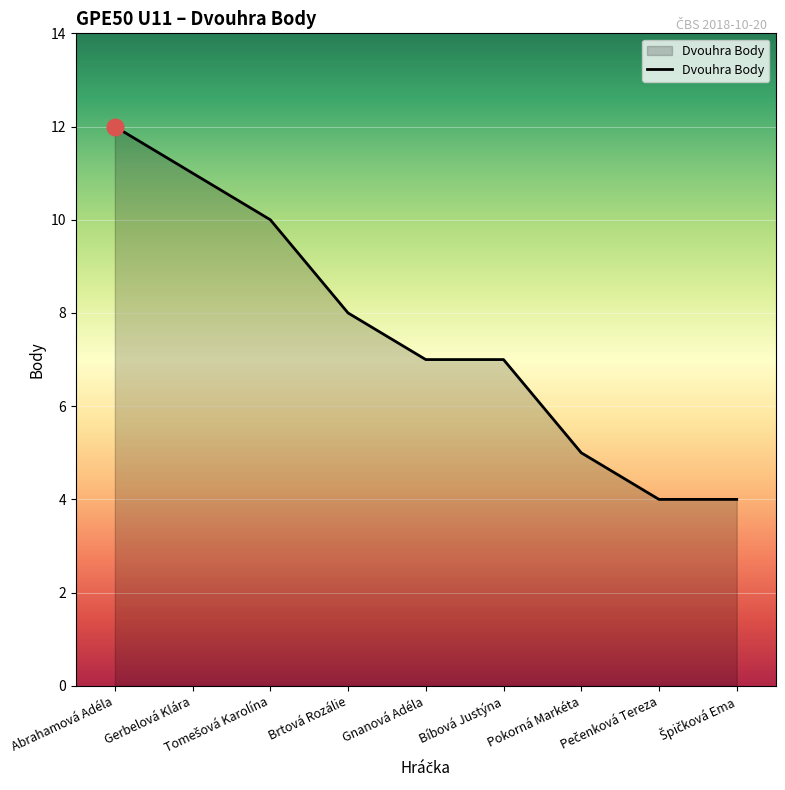

Read the value at Bíbová Justýna.

7